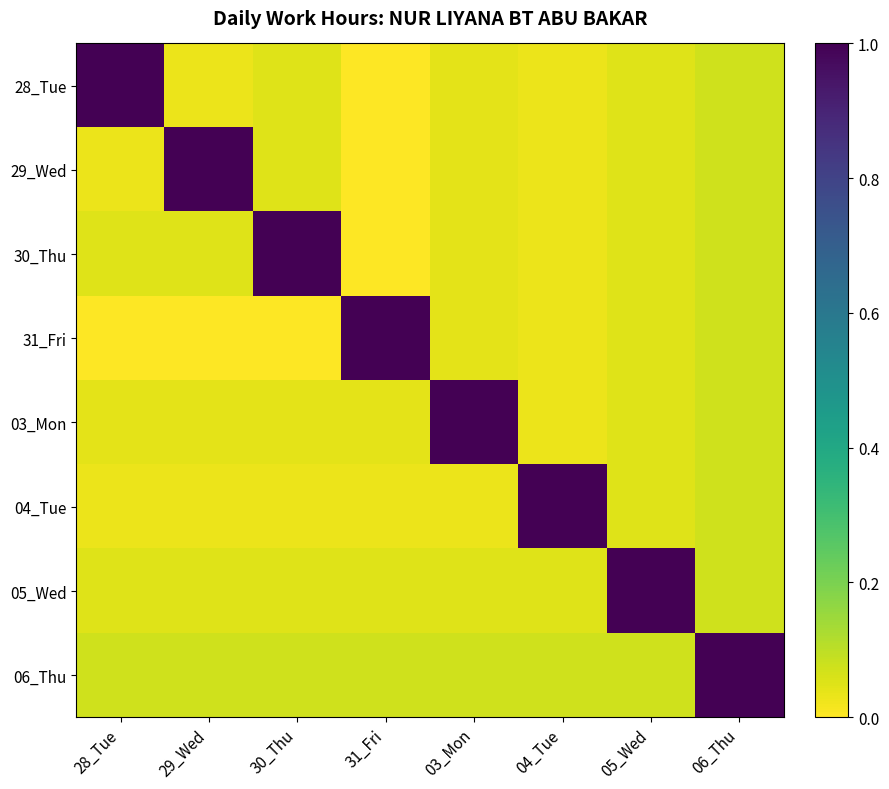

Rank the series by their maximum value, from lowest to highest.

28_Tue, 29_Wed, 30_Thu, 31_Fri, 03_Mon, 04_Tue, 05_Wed, 06_Thu